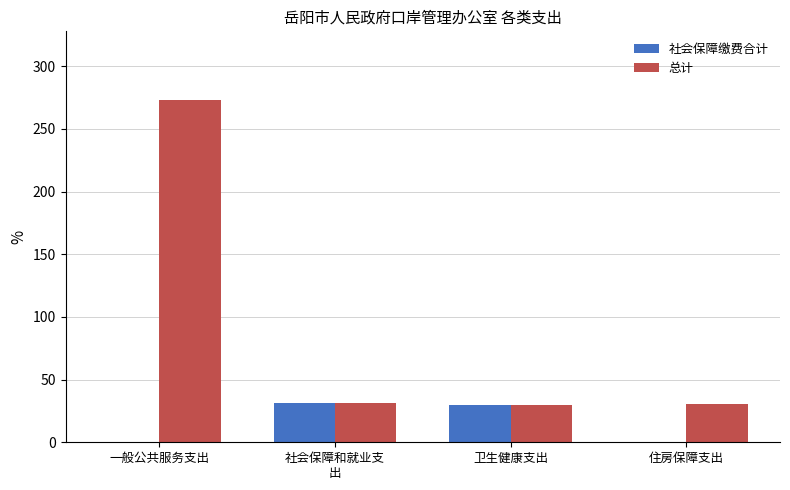

What is the approximate value of 总计 at 卫生健康支出?

29.8